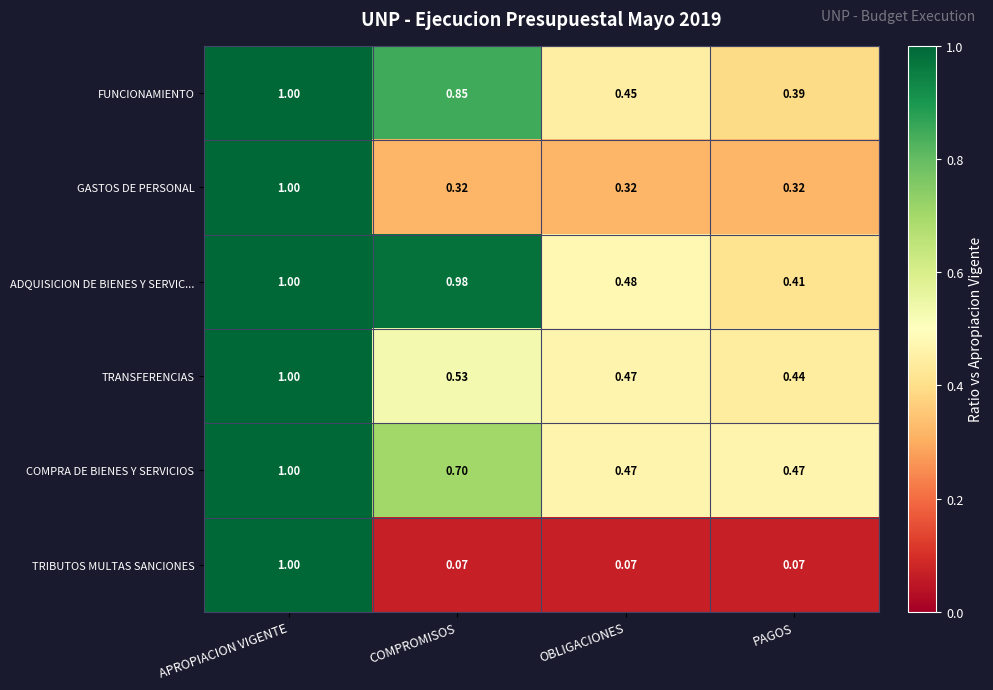

Count the number of categories in the chart.

4